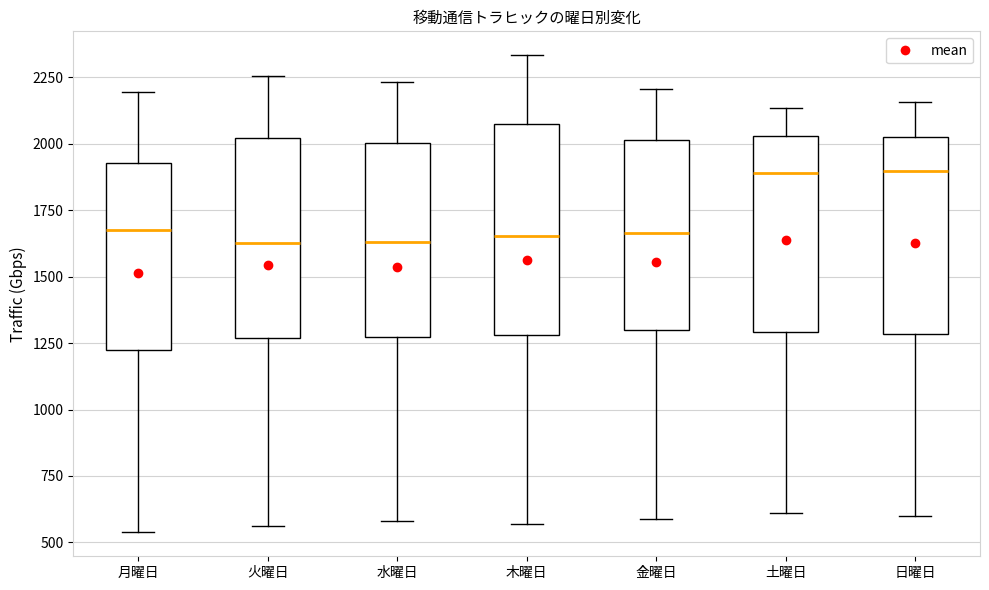

Reading left to right, transcribe this box plot: for each box, give where its median line is, the range the box spans, and where its two whiskers end, as read against the y-axis. The values are not printed on the chart, so give them approximately, as read against the axis.

月曜日: median 1700, box 1200 to 1950, whiskers 550 to 2200
火曜日: median 1650, box 1250 to 2000, whiskers 550 to 2250
水曜日: median 1650, box 1250 to 2000, whiskers 600 to 2250
木曜日: median 1650, box 1300 to 2050, whiskers 550 to 2350
金曜日: median 1650, box 1300 to 2000, whiskers 600 to 2200
土曜日: median 1900, box 1300 to 2050, whiskers 600 to 2150
日曜日: median 1900, box 1300 to 2050, whiskers 600 to 2150